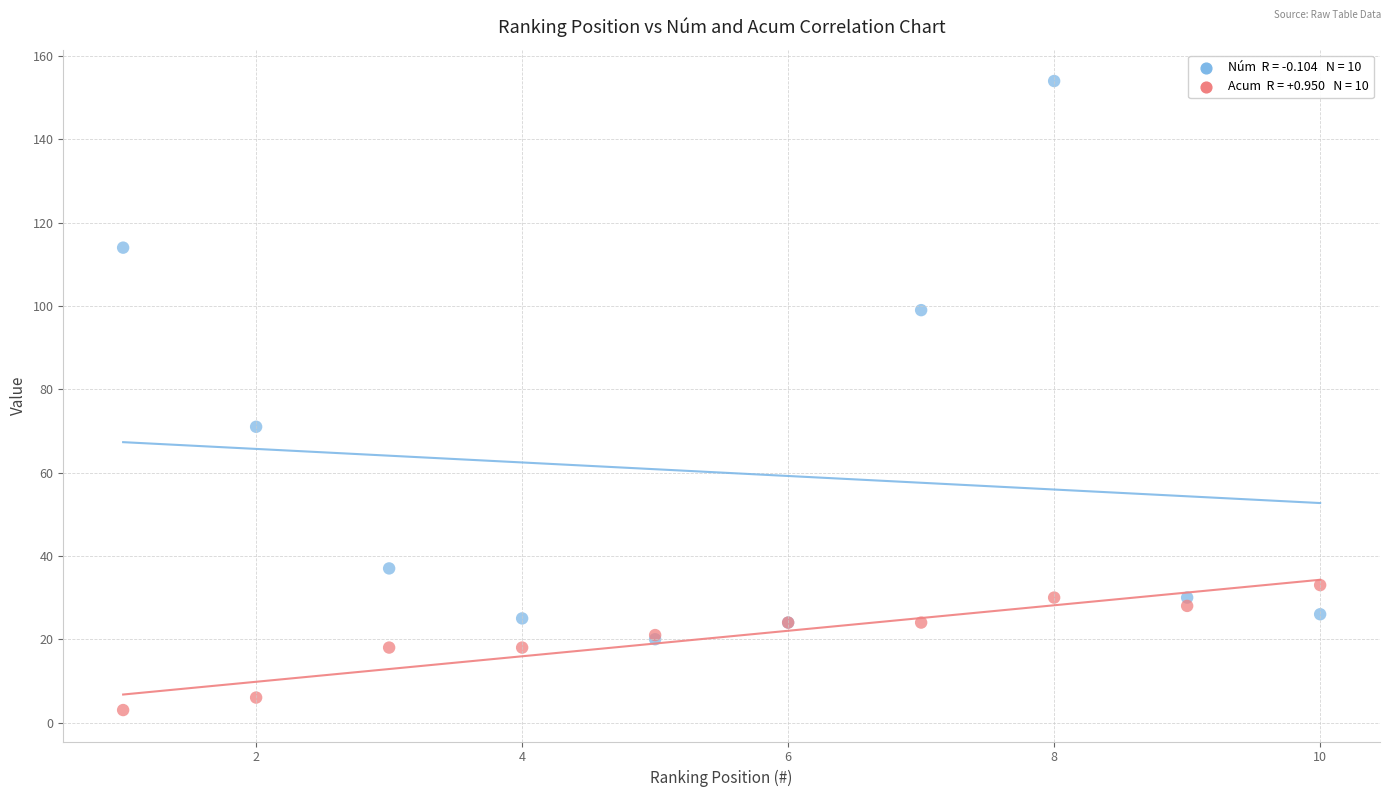

Across all series, what Y value is closest to 78?

71